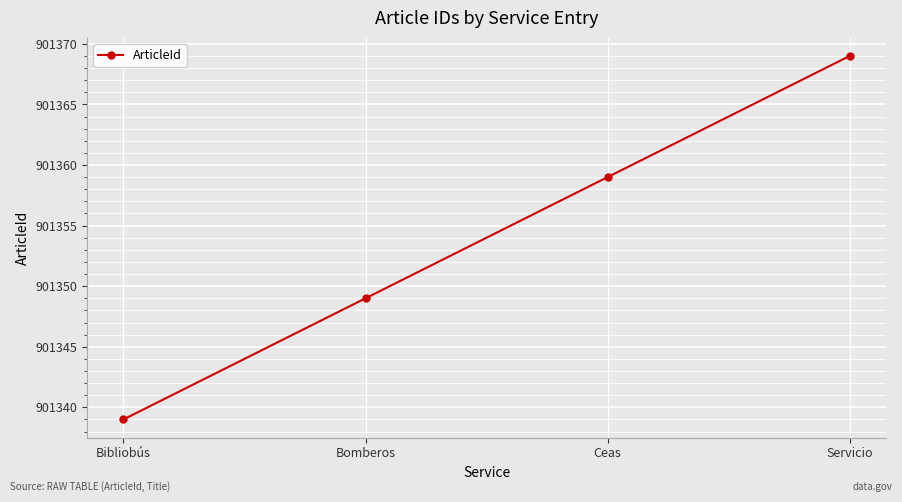

Which label corresponds to the largest value in the chart?

Servicio